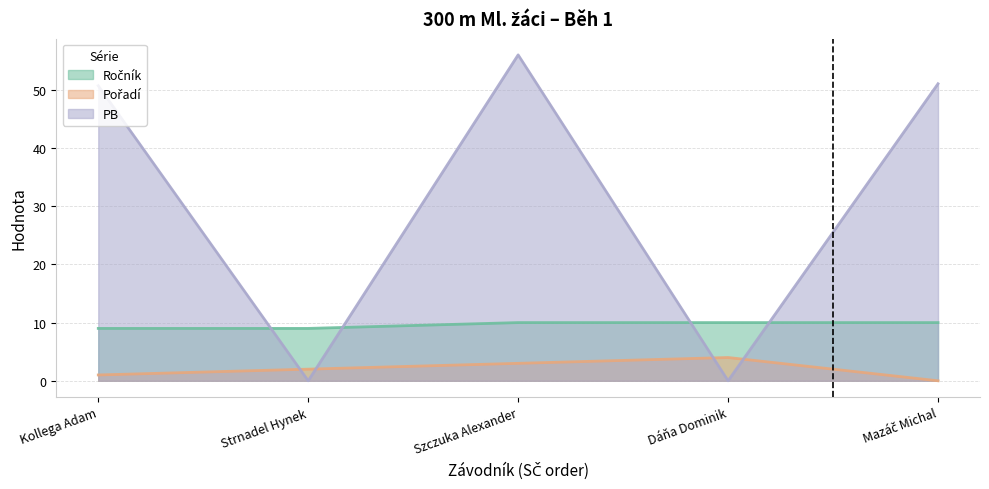

What is the label of the 5th point from the left?

Mazáč Michal